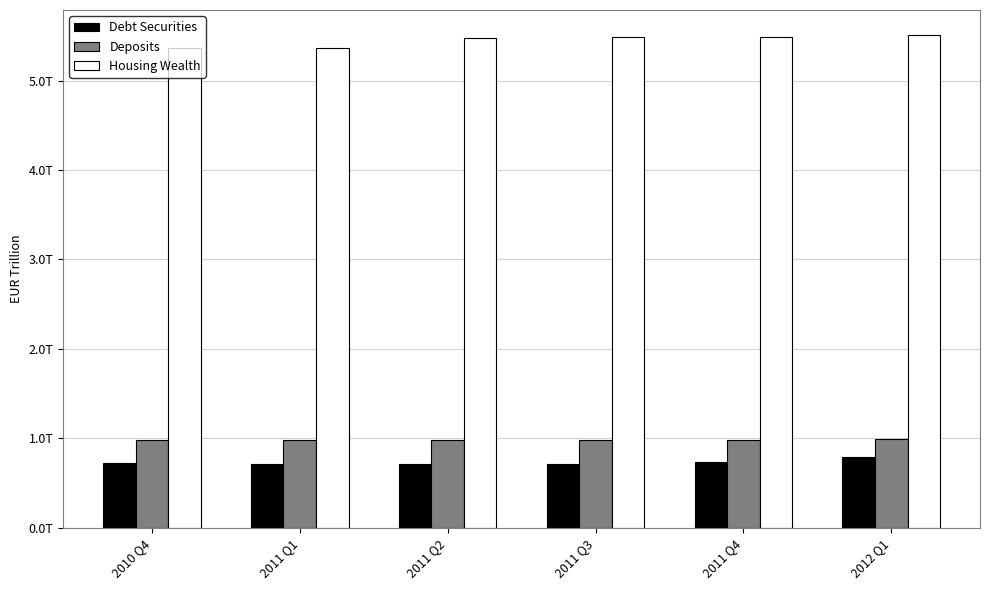

Rank the series by their maximum value, from lowest to highest.

Debt Securities, Deposits, Housing Wealth